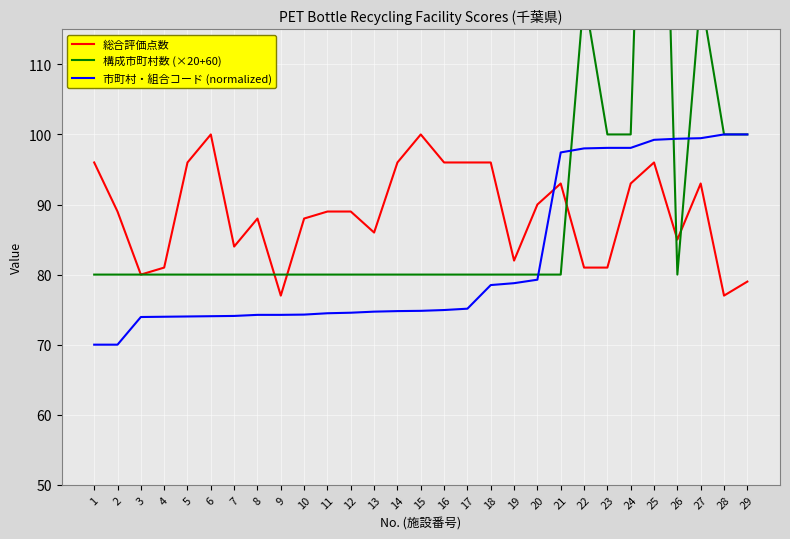

True or false: 構成市町村数 (×20+60) has more than 0 interior local peaks.

True